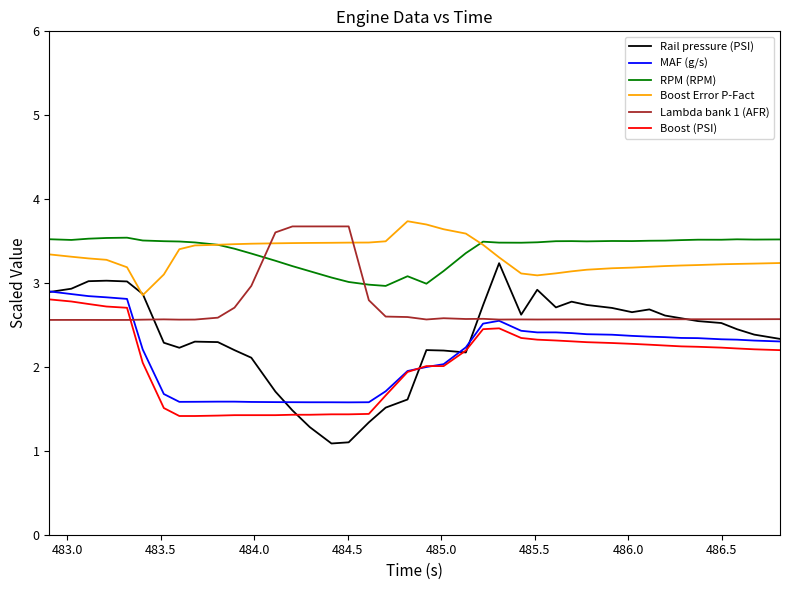

What is the lowest value of the Rail pressure (PSI) series?

1.1